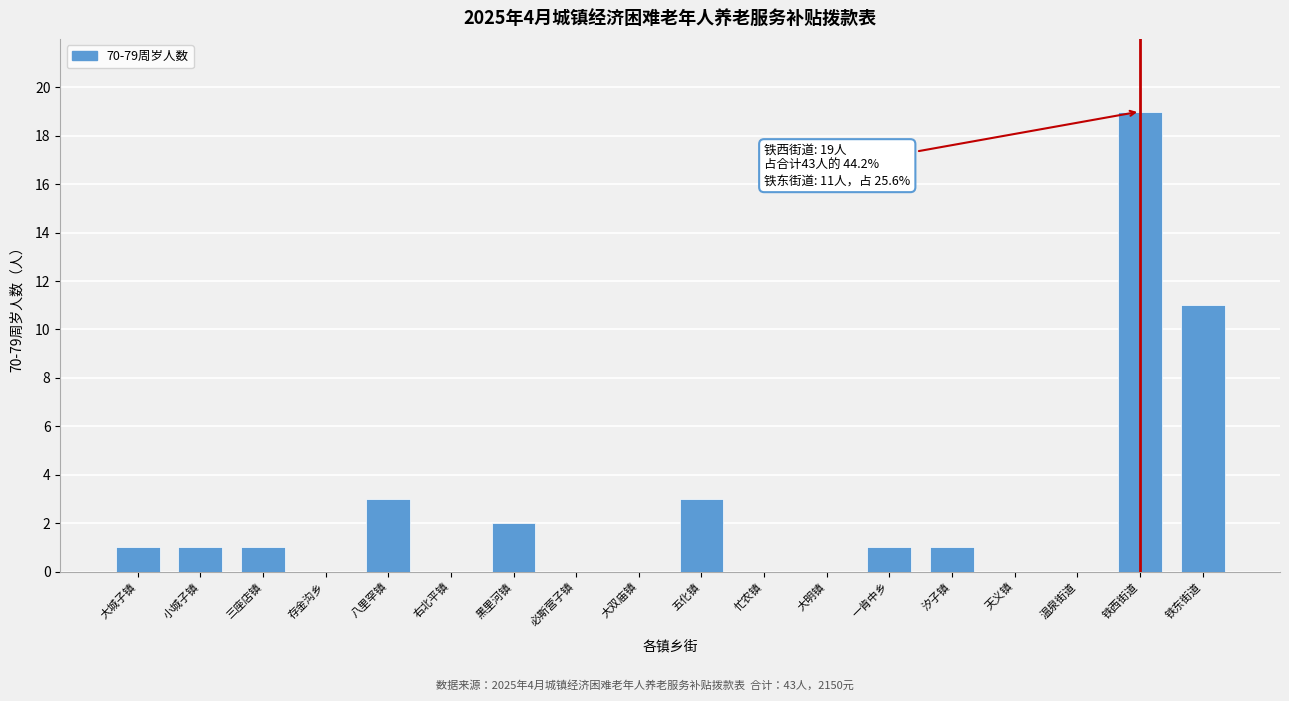

Reading left to right, extract all data points from this chart.

大城子镇=1	小城子镇=1	三座店镇=1	存金沟乡=0	八里罕镇=3	右北平镇=0	黑里河镇=2	必斯营子镇=0	大双庙镇=0	五化镇=3	忙农镇=0	大明镇=0	一肯中乡=1	汐子镇=1	天义镇=0	温泉街道=0	铁西街道=19	铁东街道=11